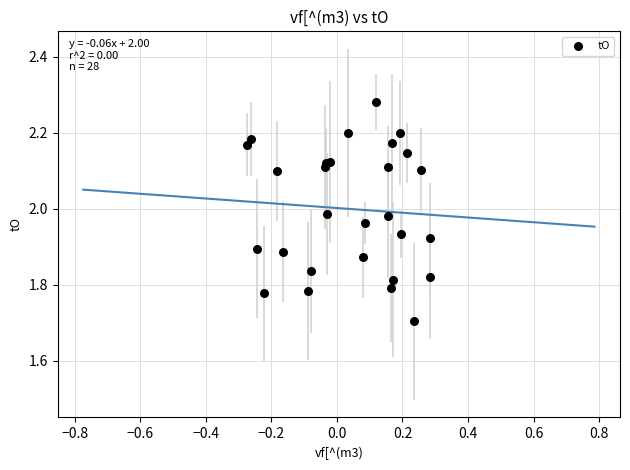

What Y value in the scatter plot is closest to 1?

1.7